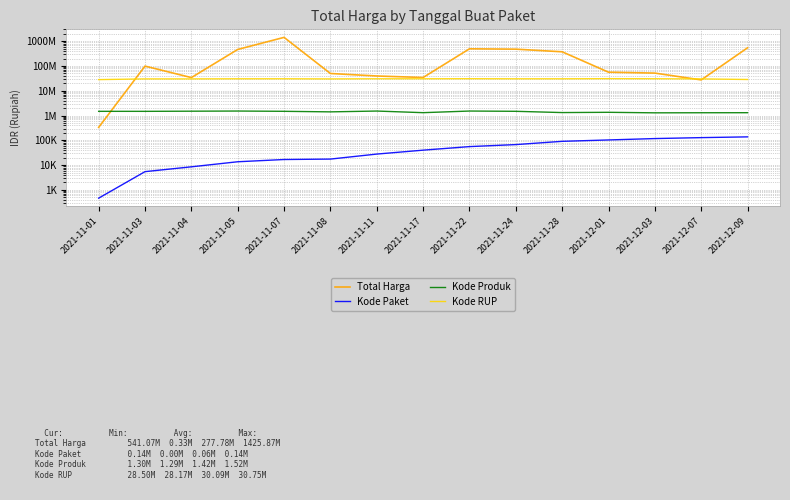

What is the sum of all Kode Produk values?

21245140